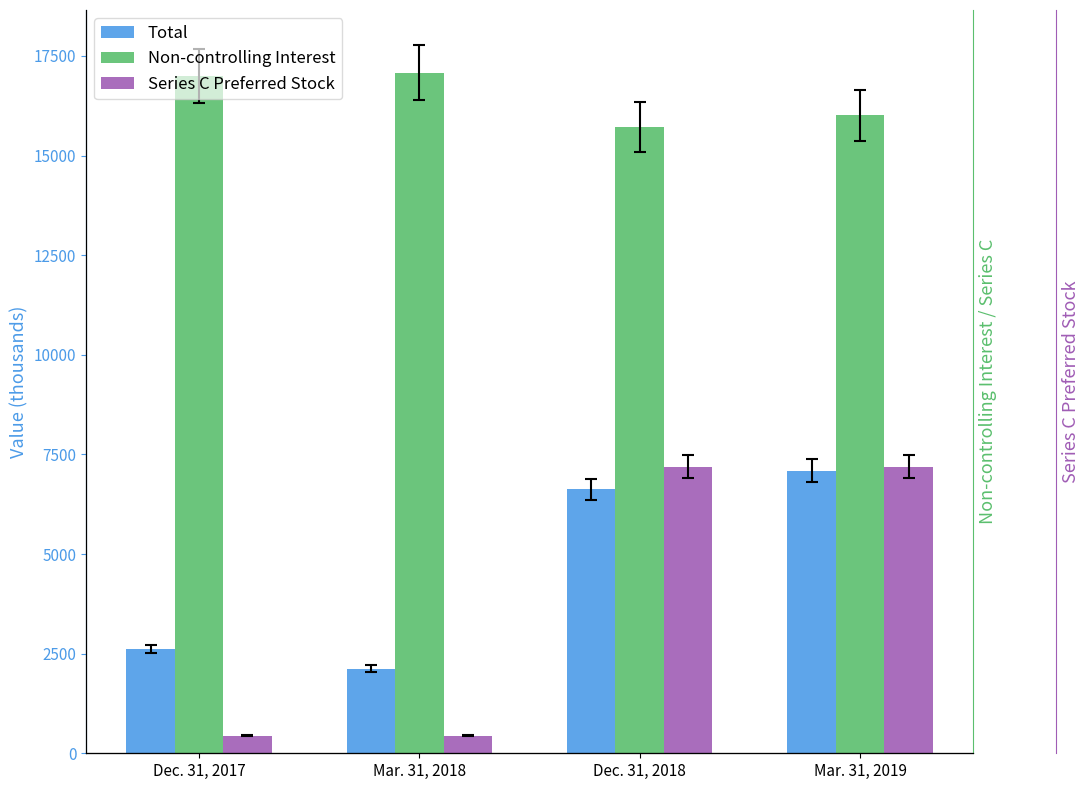

How many values in the Non-controlling Interest series are below 16987?

2